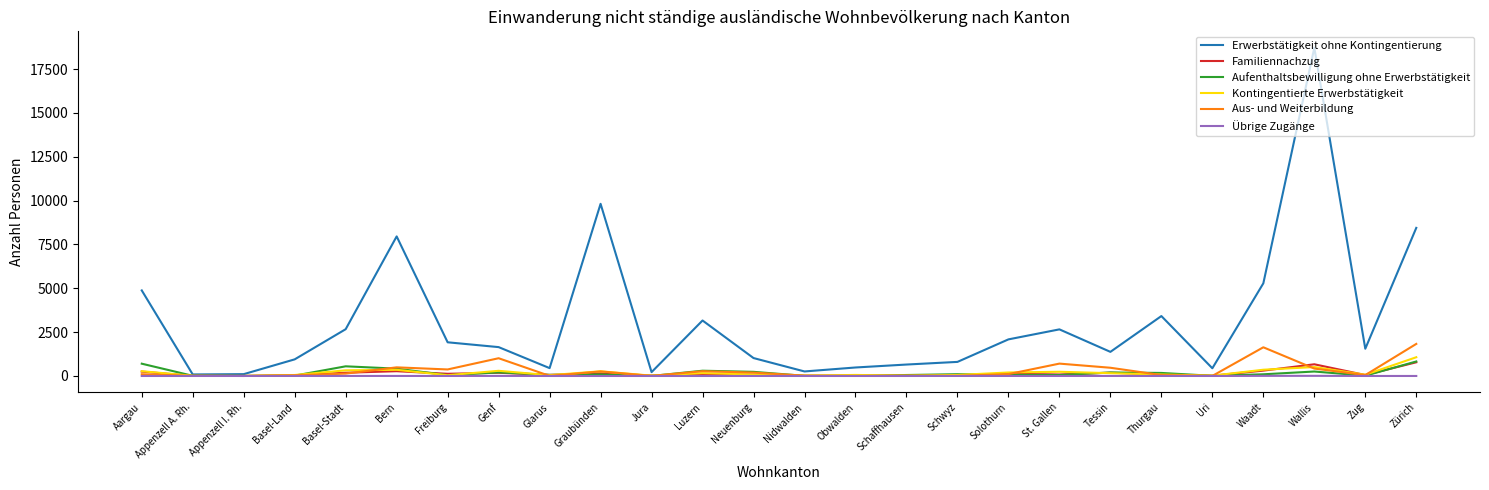

What is the greatest value displayed?

18721